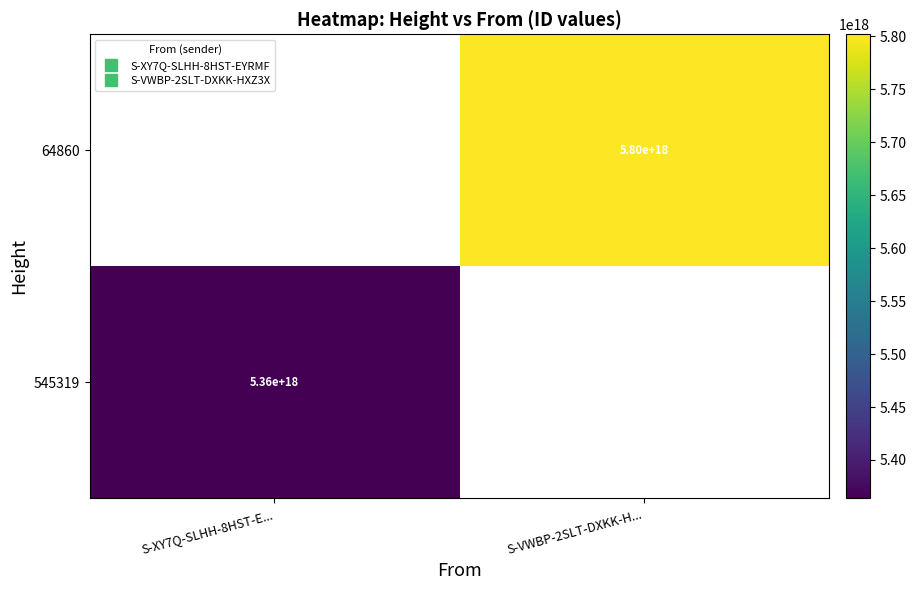

How many positive values does the 64860 series have?

1